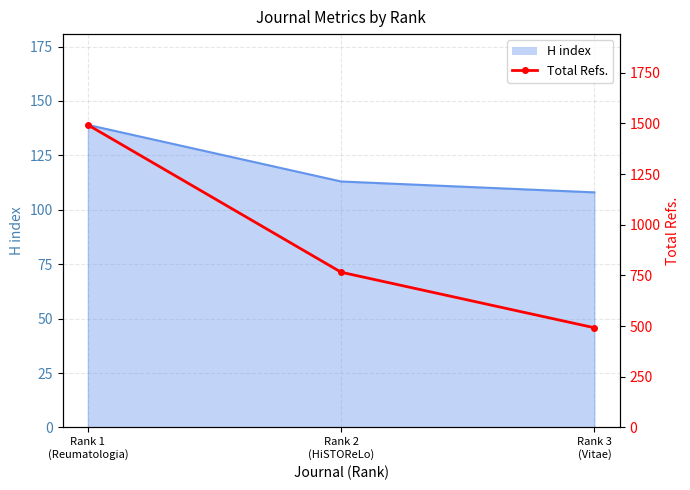

What position from the right is Rank 3
(Vitae)?

1